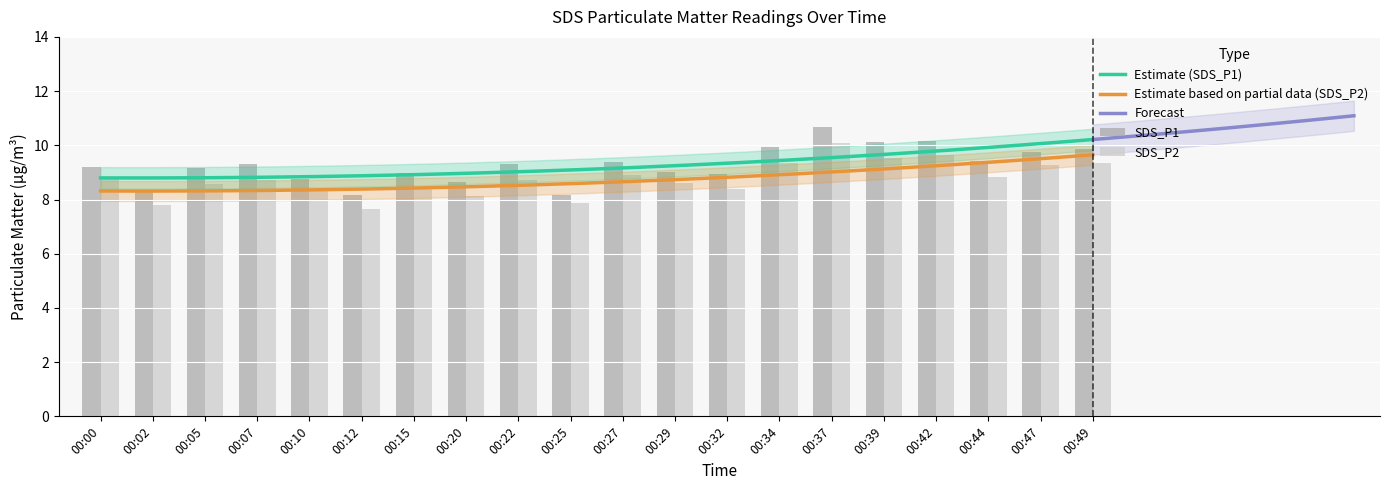

Does the chart contain stacked bars?

No